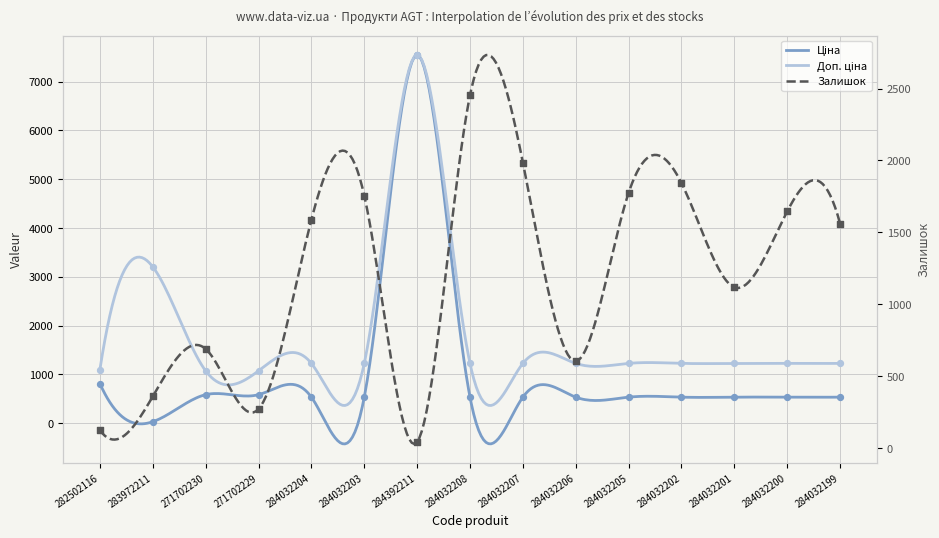

Which series has the widest spread of Y values?

Ціна